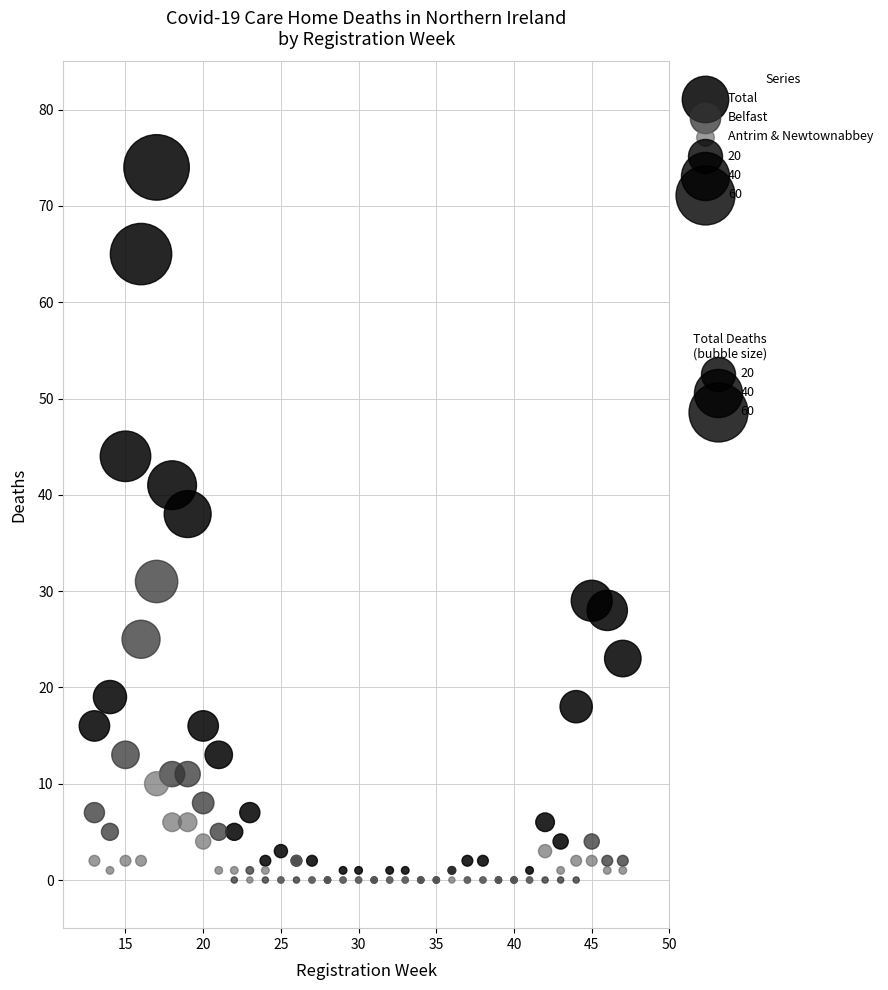

Across all series, what Y value is closest to 37?

38